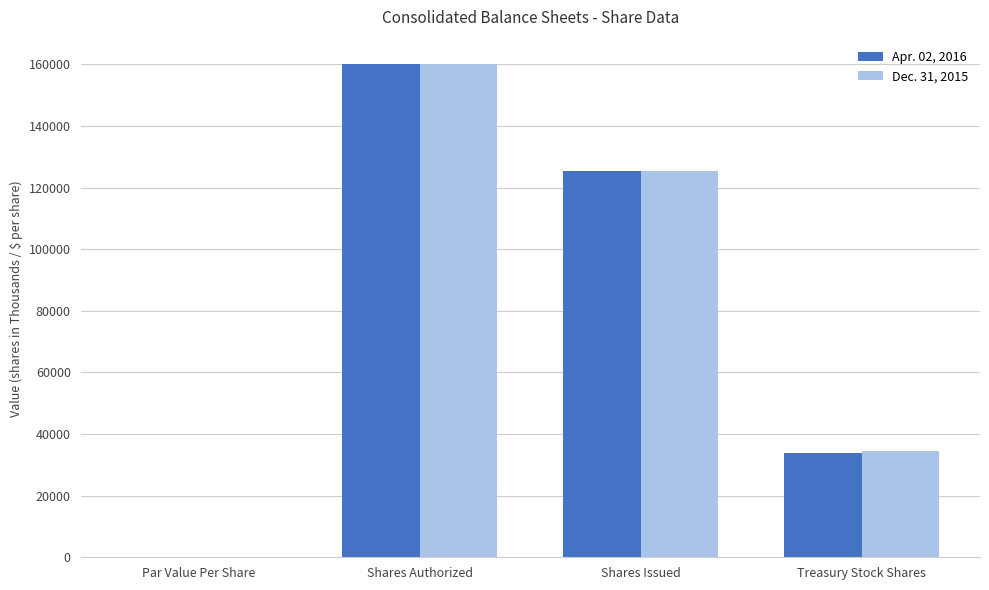

What is the difference between the Dec. 31, 2015 values at Shares Issued and Treasury Stock Shares?

90923